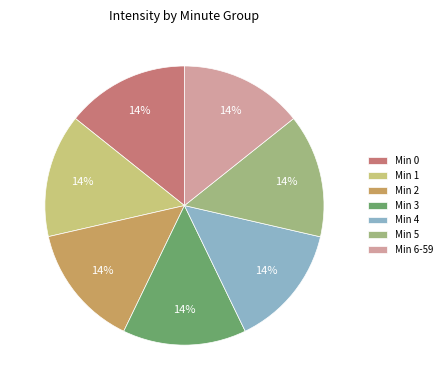

To the nearest percent, what portion does Min 6-59 represent?

14%